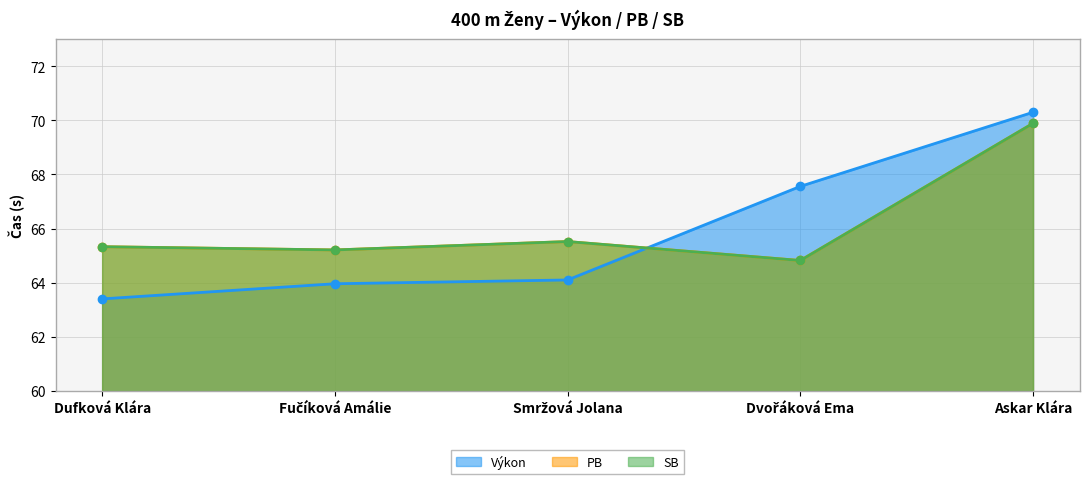

Which series has the largest total across all categories?

PB